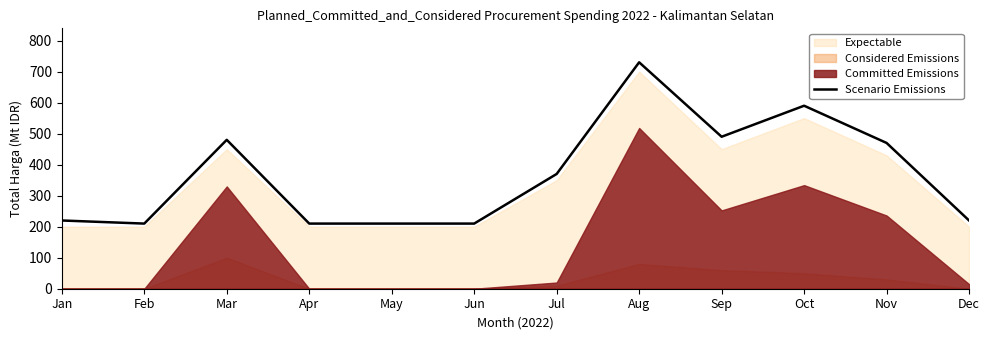

Rank the categories by value from lowest to highest.

Feb, Apr, May, Jun, Jan, Dec, Jul, Nov, Mar, Sep, Oct, Aug